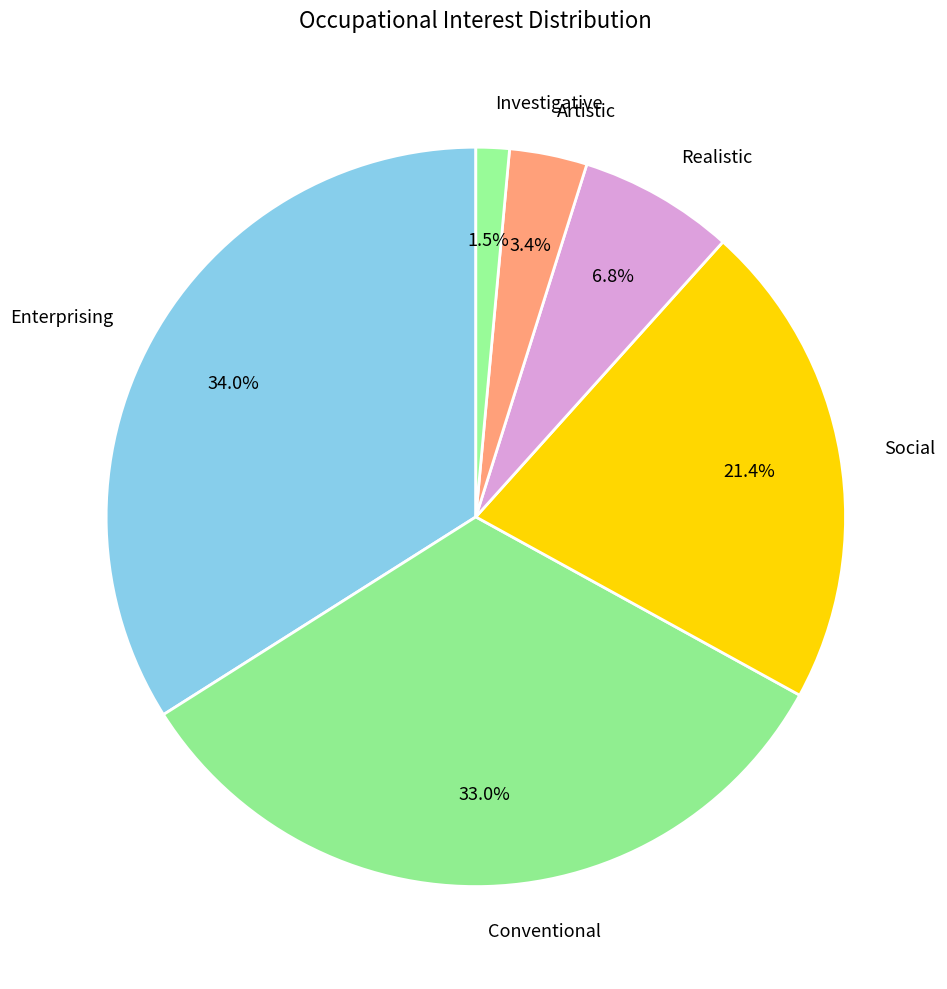

Which slice is the largest?

Enterprising